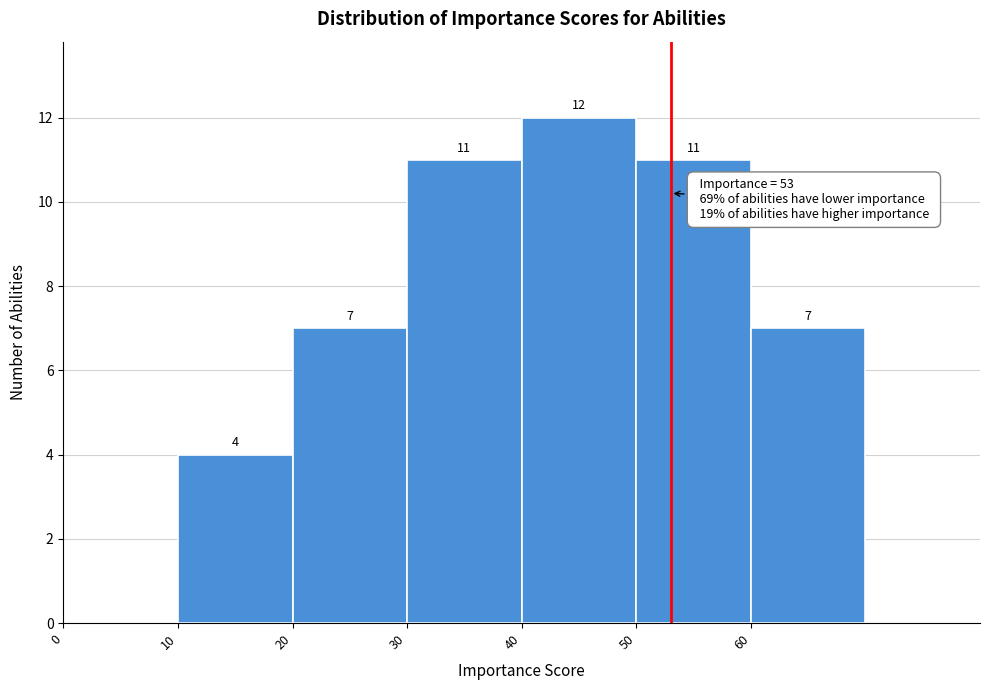

Which range on the x-axis has the tallest bar?

40 to 50